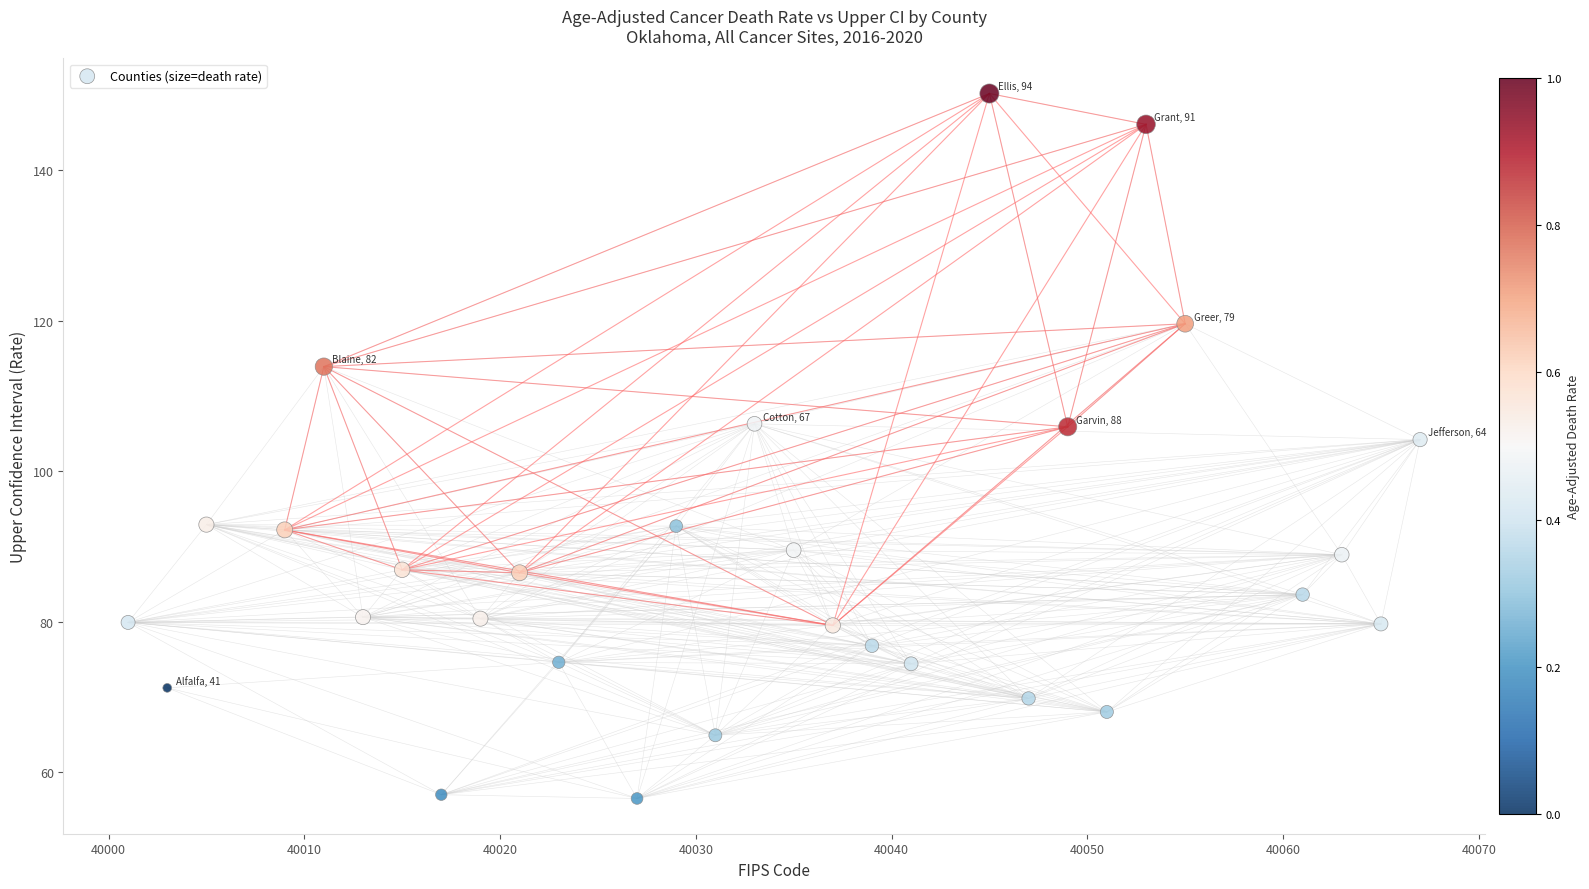

What is the range of X values (max minus min)?

66.0